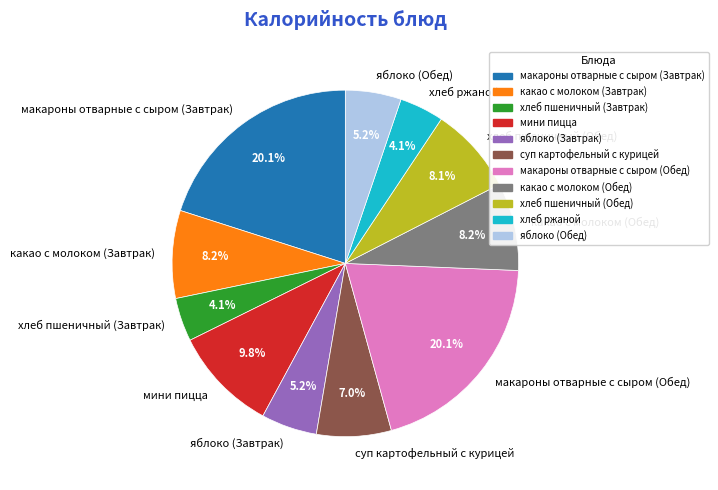

Is it true that какао с молоком (Завтрак) is 1% of the pie?

False